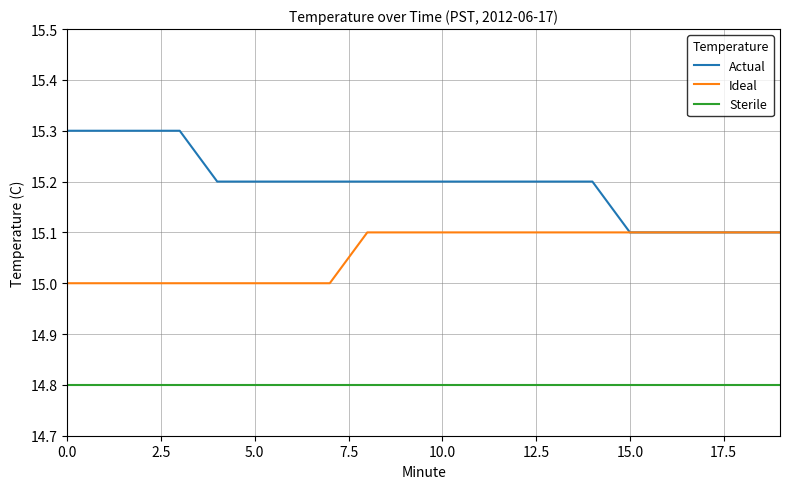

Which series has the largest total across all categories?

Actual